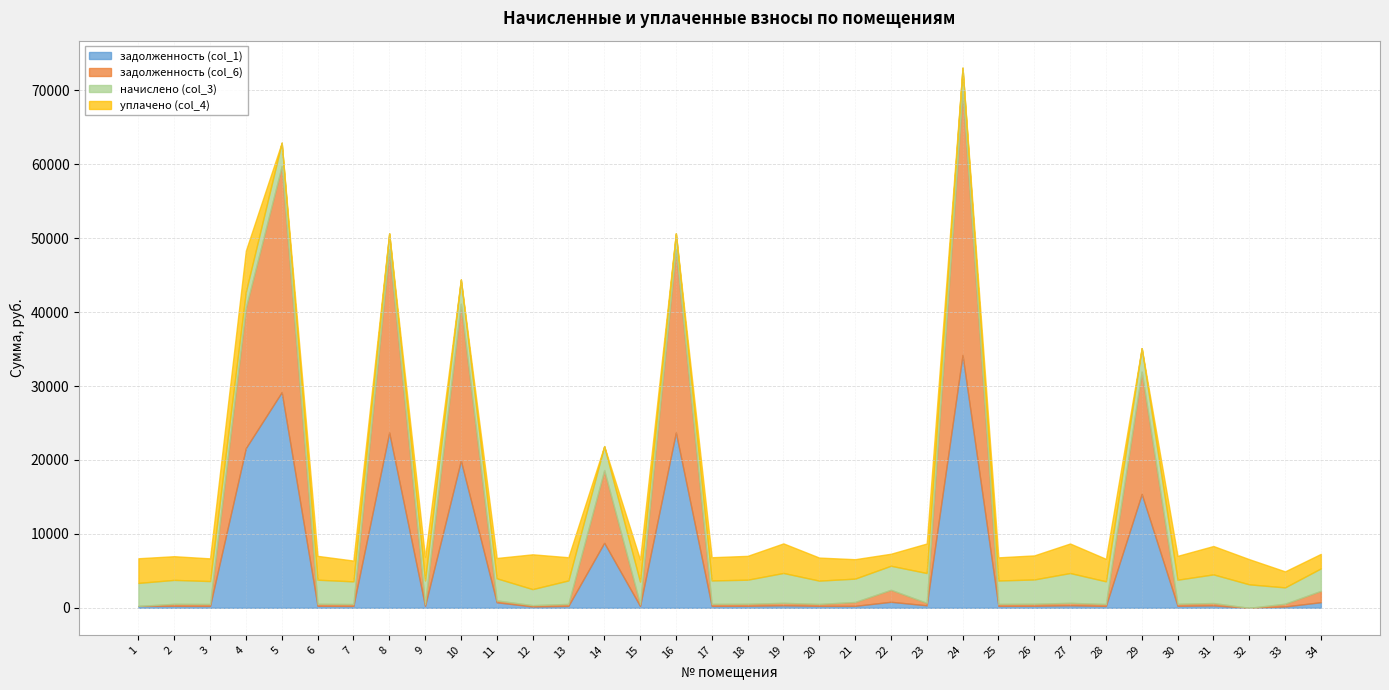

Where is the first local minimum for уплачено (col_4)?

3